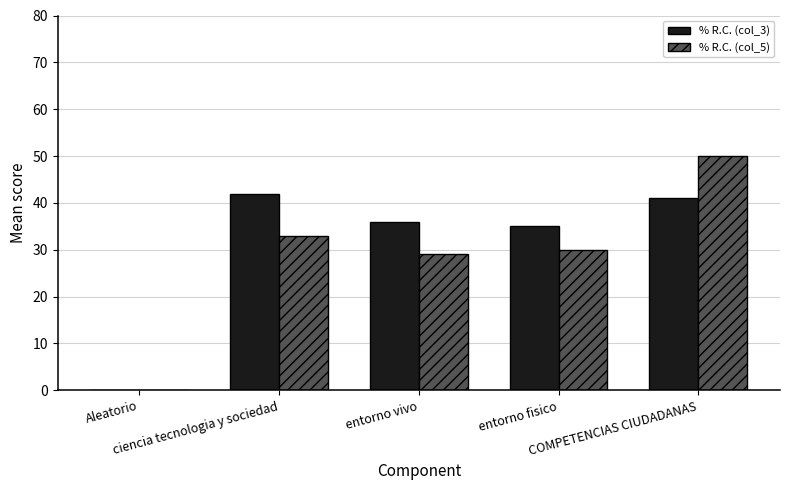

Read the % R.C. (col_5) value at ciencia tecnologia y sociedad.

33